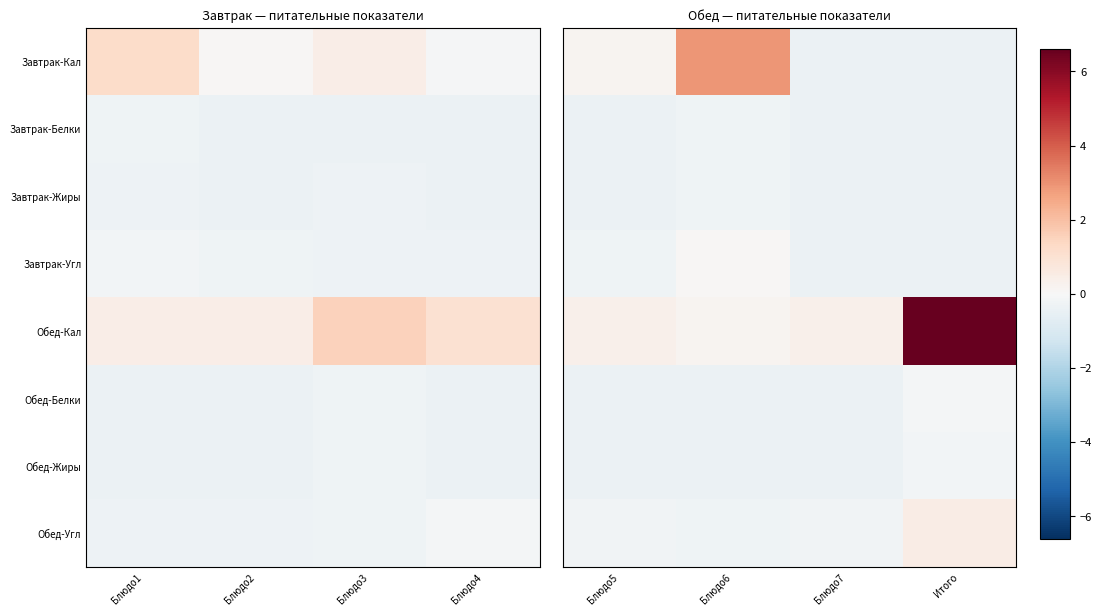

What is the approximate value of Обед-Жиры at Блюдо7?

-0.4